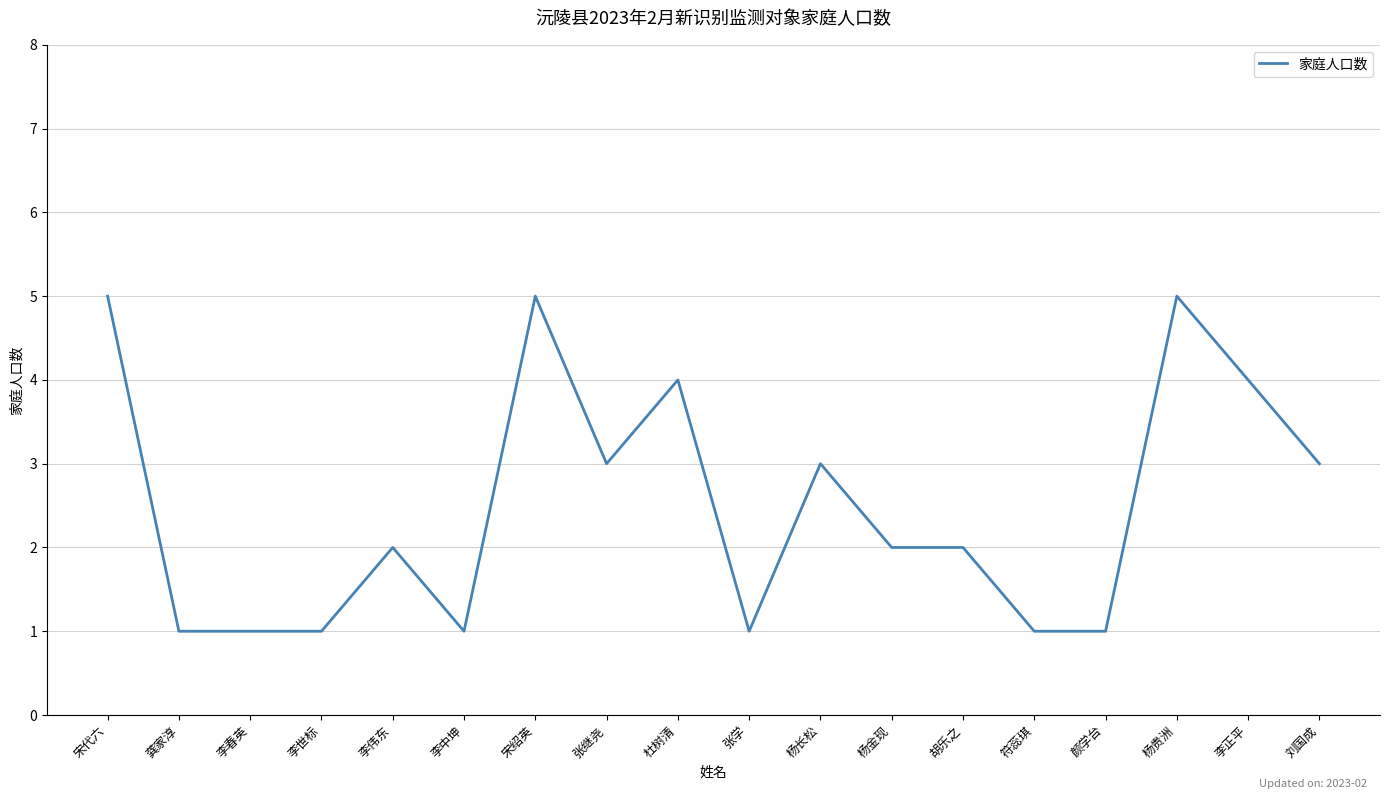

Does the chart have visible grid lines?

Yes